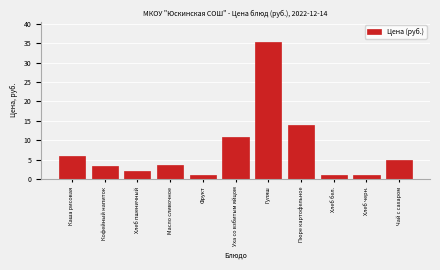

Which label corresponds to the largest value in the chart?

Гуляш